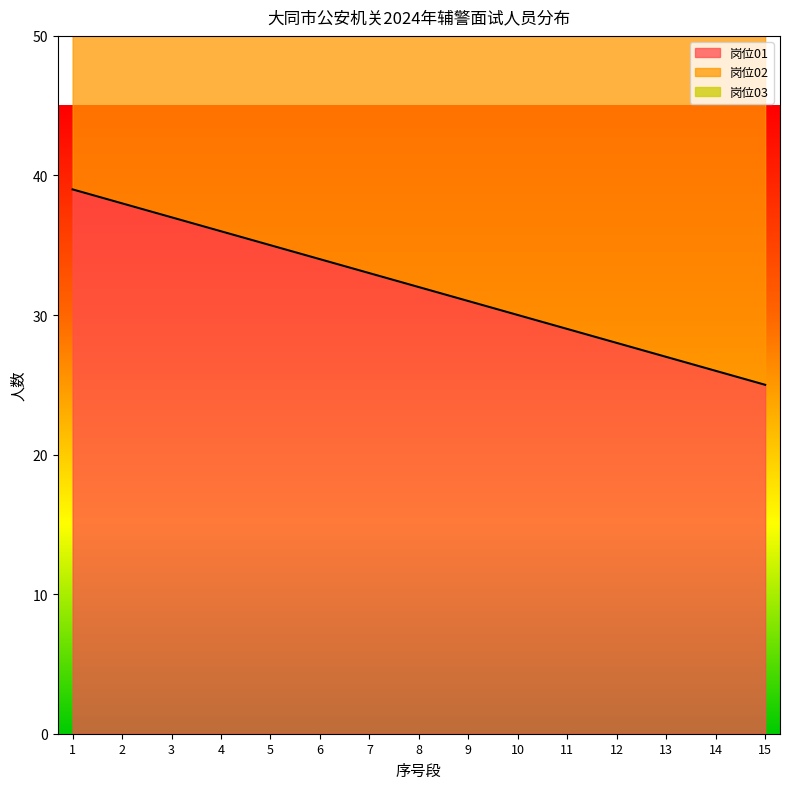

True or false: 岗位03 and 岗位01 cross at least once.

False